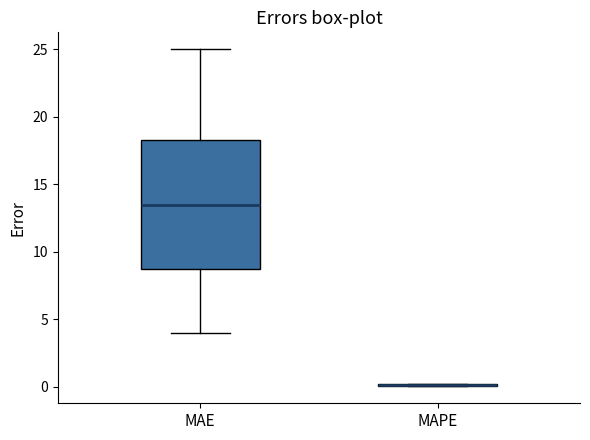

Reading left to right, transcribe this box plot: for each box, give where its median line is, the range the box spans, and where its two whiskers end, as read against the y-axis. The values are not printed on the chart, so give them approximately, as read against the axis.

MAE: median 13.5, box 9.0 to 18.5, whiskers 4.0 to 25.0
MAPE: box collapsed to a line at 0.0, whiskers 0.0 to 0.5